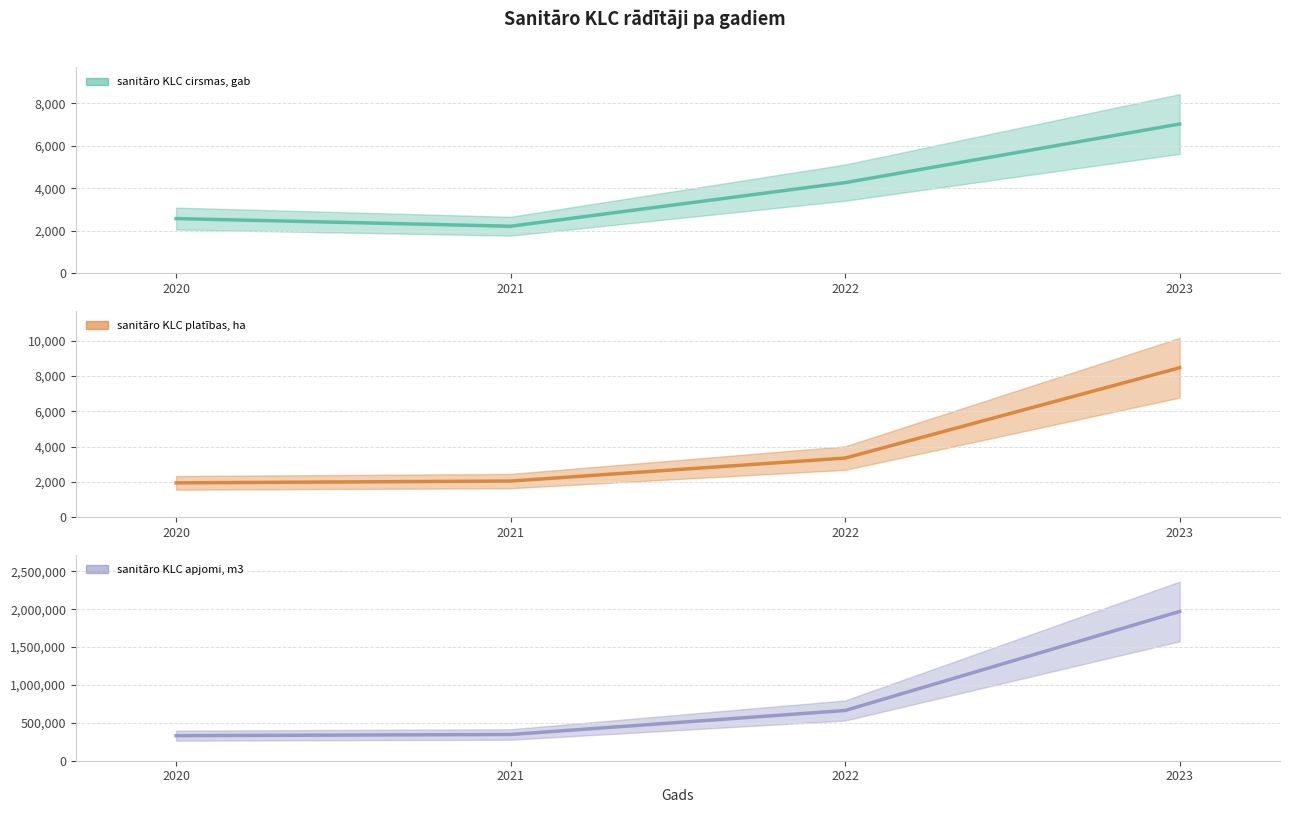

Is it true that sanitāro KLC cirsmas, gab (mean) equals 3493 at 2021?

False